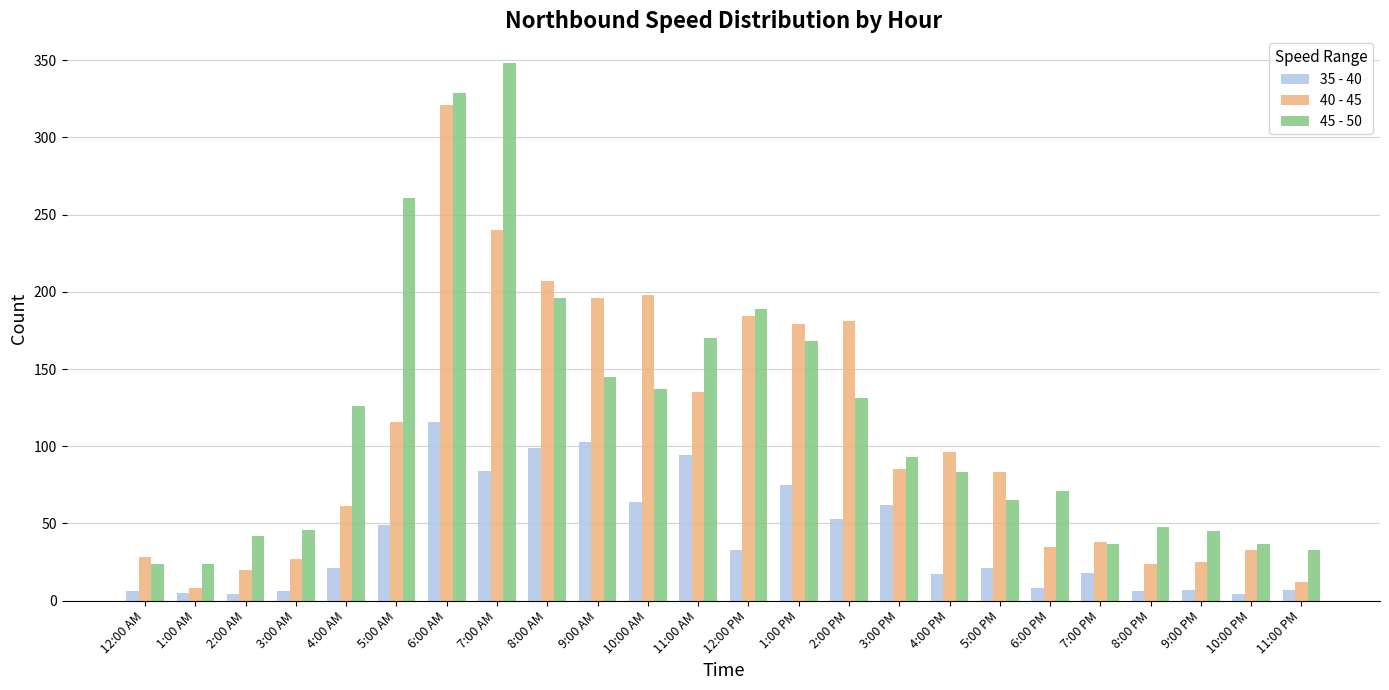

What is the sum of all 40 - 45 values?

2532